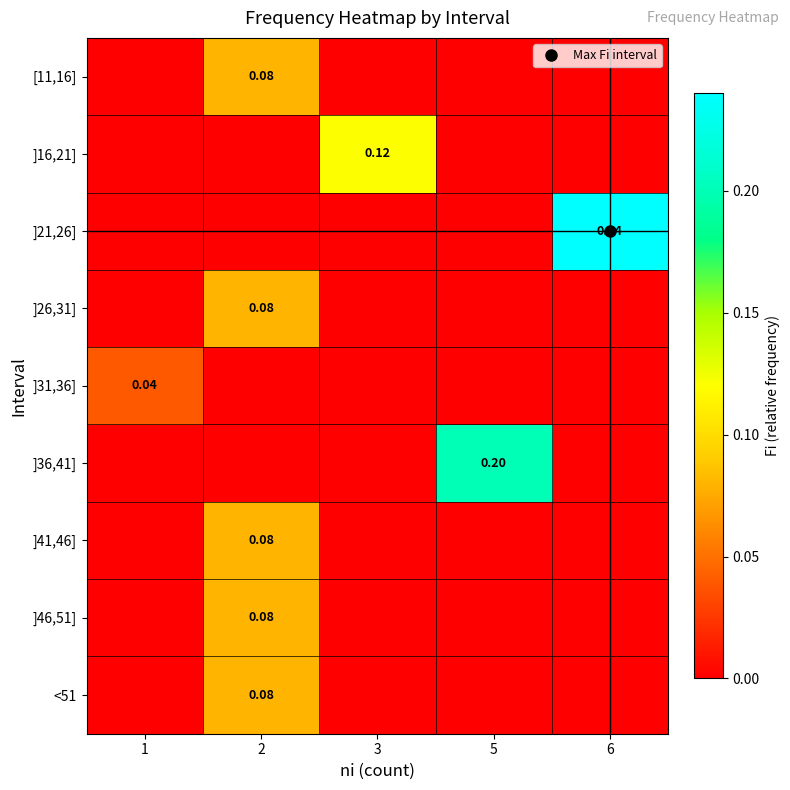

Is it true that ]41,46] equals -0.1 at 3?

False